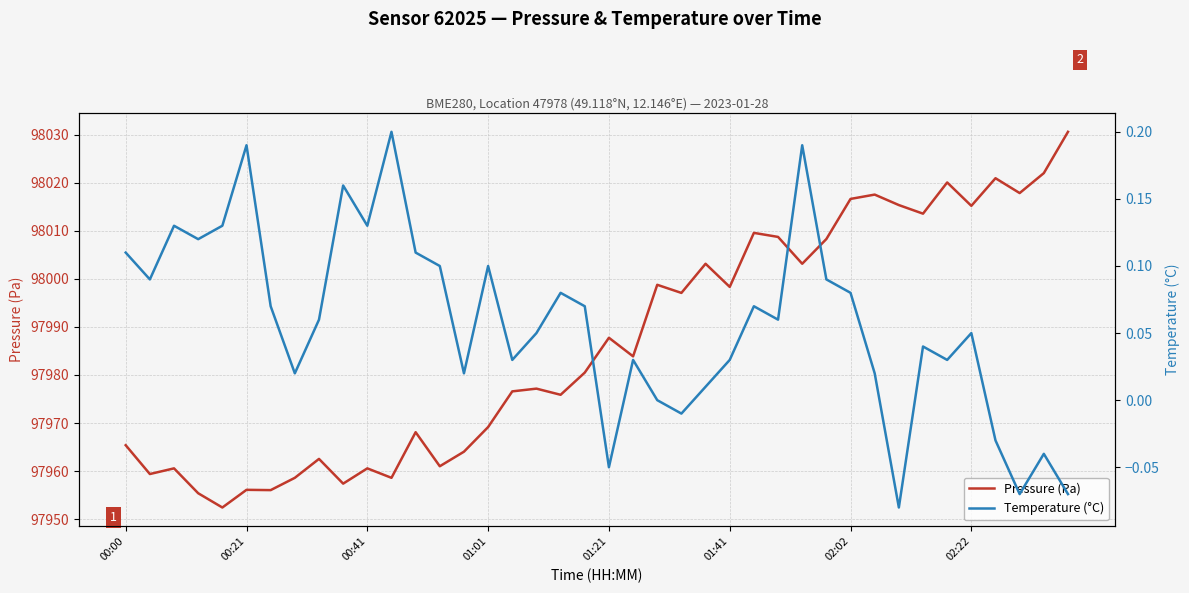

How many values in Temperature (°C) are above zero?

32